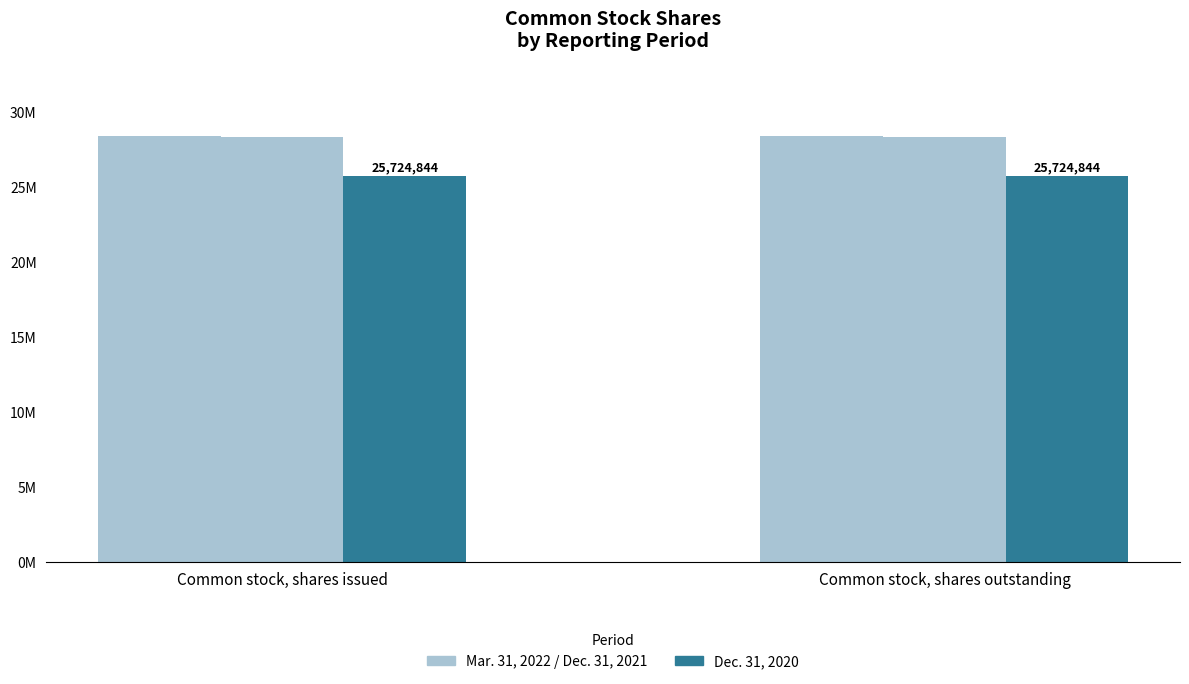

What is the sum of all Dec. 31, 2020 values?

51449688